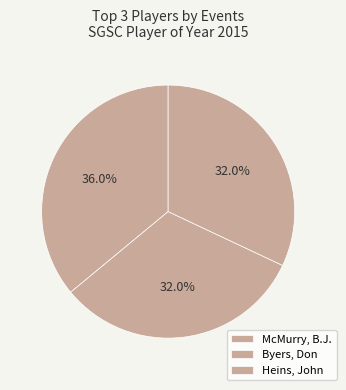

Count the number of slices in the pie.

3